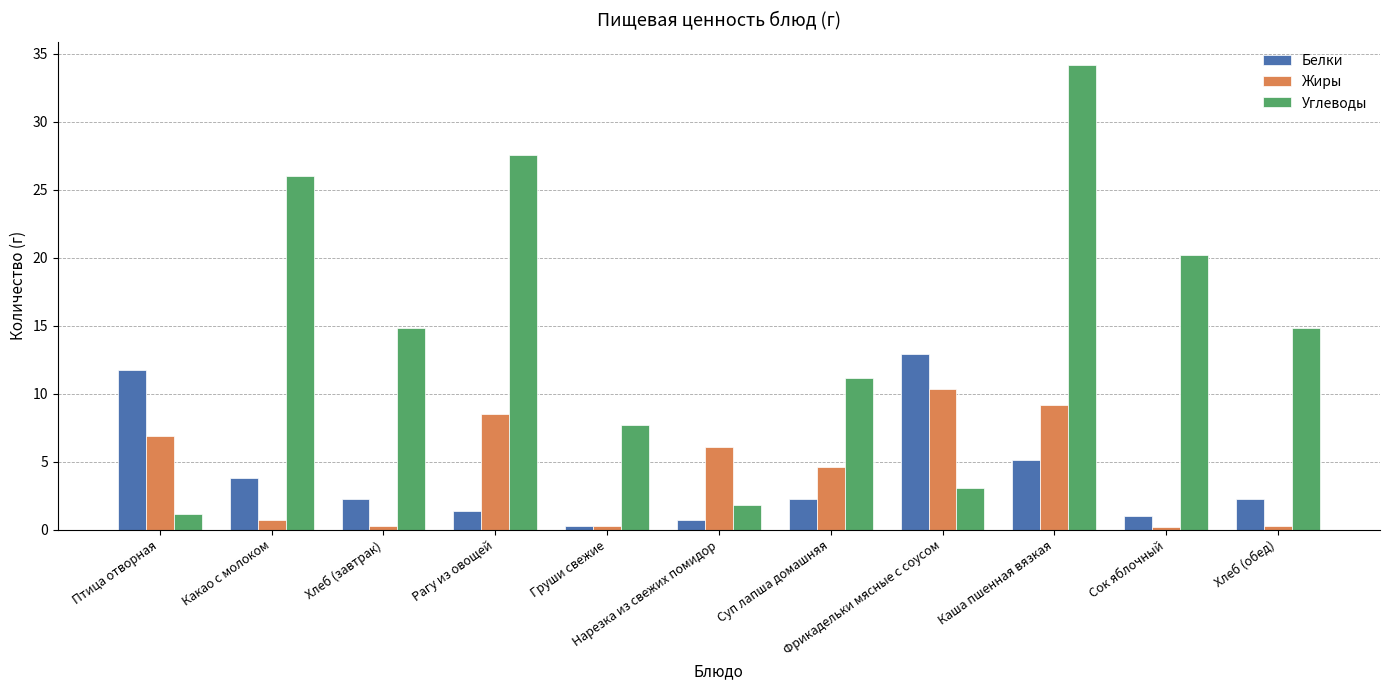

Which series has the largest range (max minus min)?

Углеводы